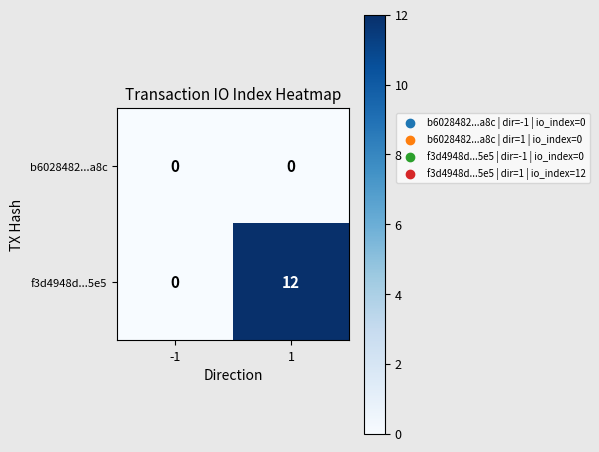

Rank the categories by f3d4948d...5e5 value from lowest to highest.

-1, 1